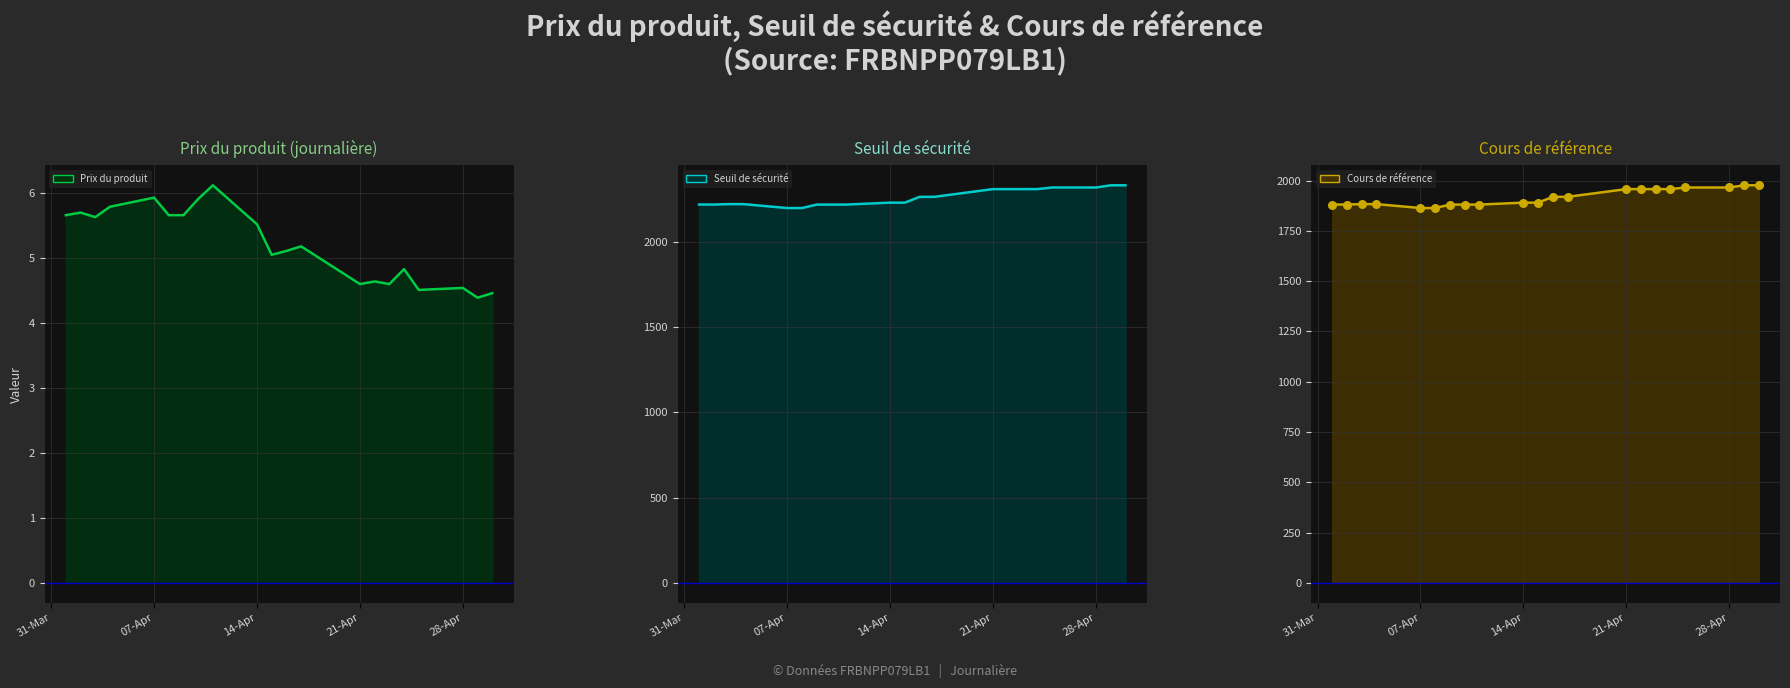

Which series has the largest total across all categories?

Seuil de sécurité